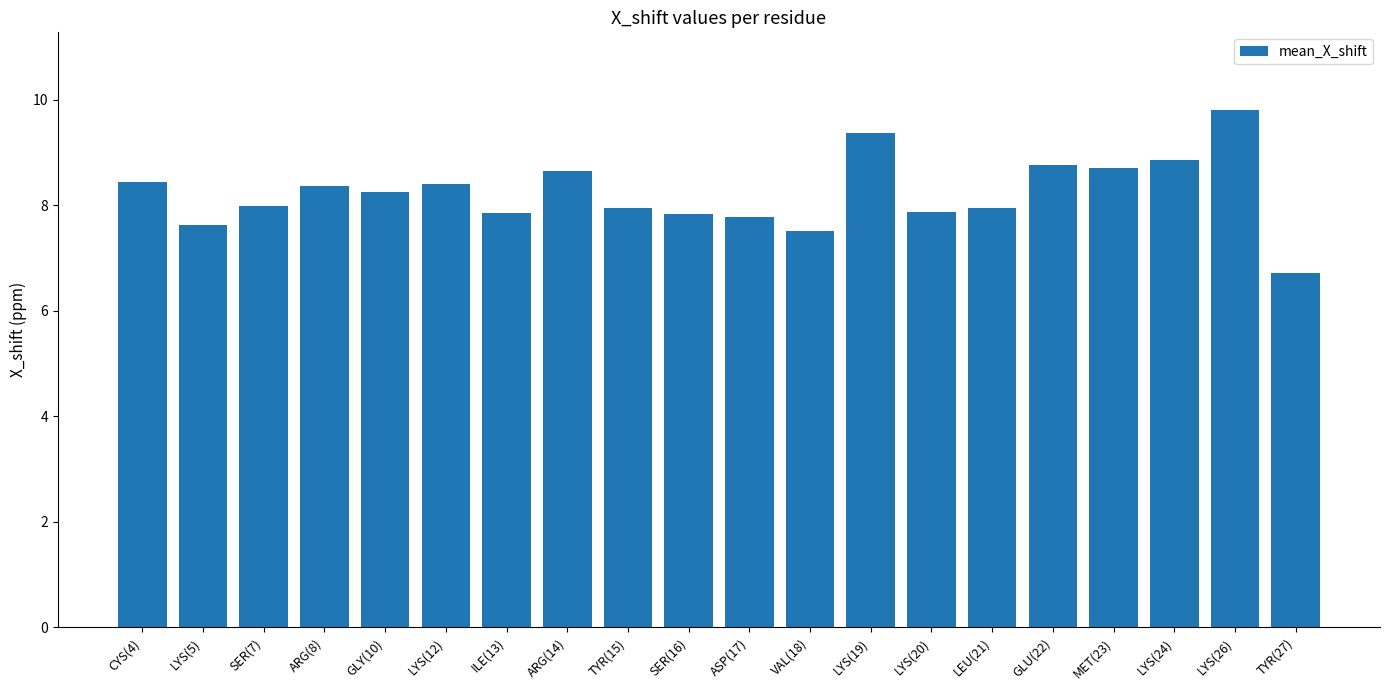

At which category does the chart reach its minimum across all series?

TYR(27)